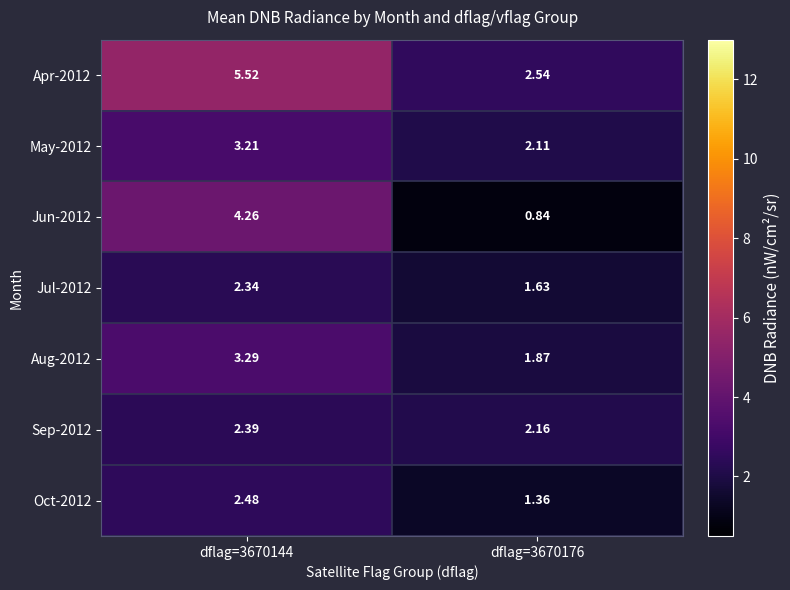

Is the value of Aug-2012 at dflag=3670144 greater than the value of Oct-2012 at dflag=3670176?

Yes